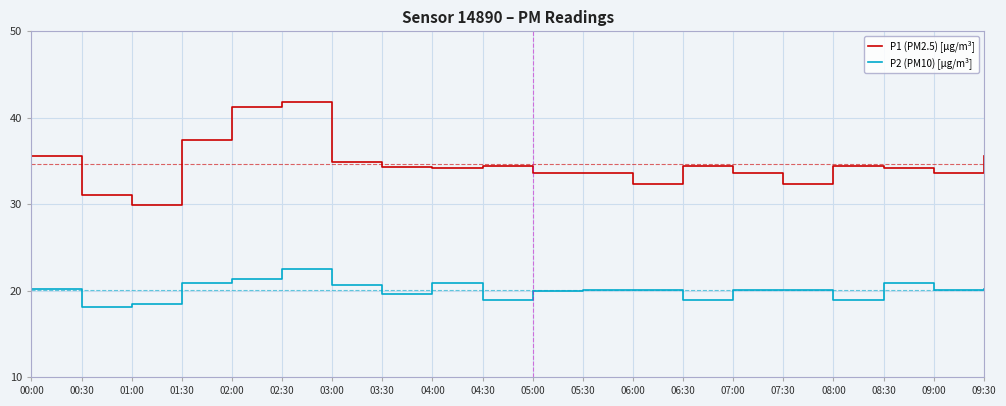

At which label is P1 (PM2.5) [μg/m³] closest to 35?

03:00